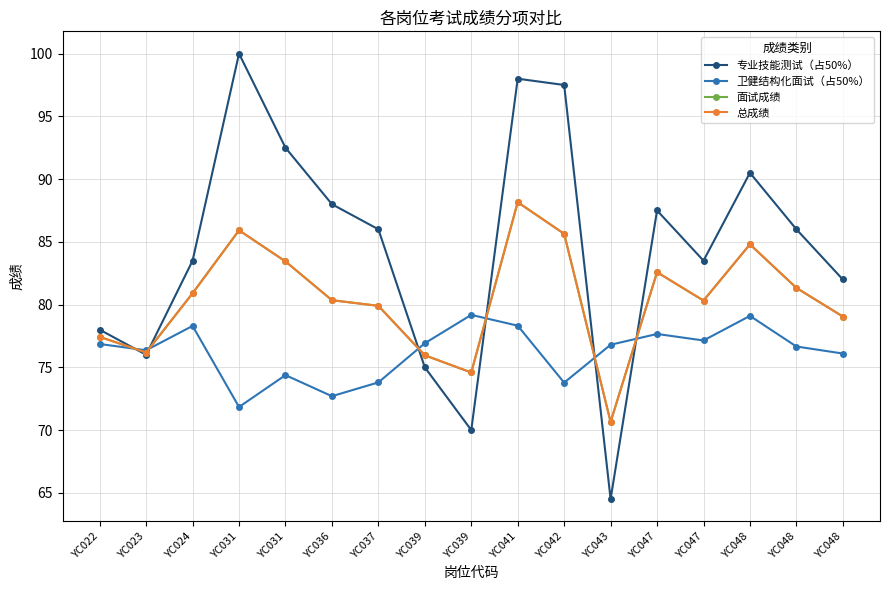

Which series changed the most between YC031 and YC037?

专业技能测试（占50%）